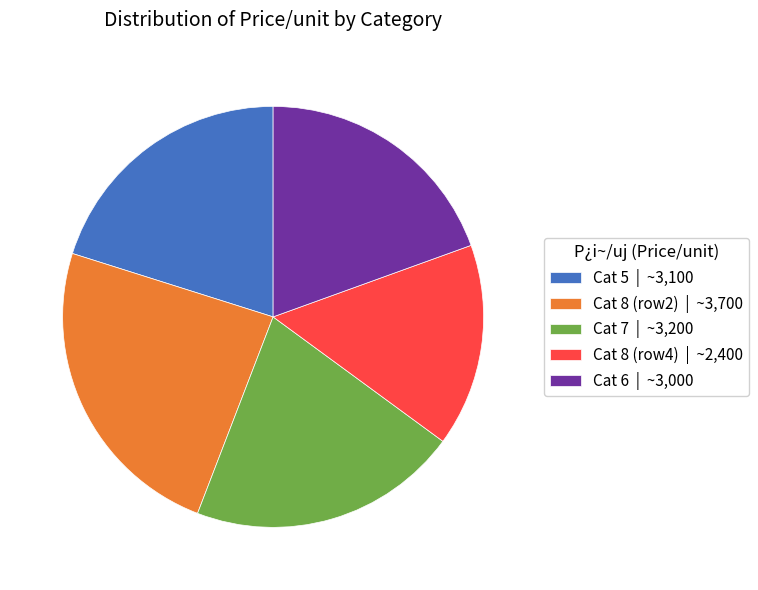

Is the sum of Cat 7 | ~3,200 and Cat 8 (row4) | ~2,400 greater than half?

No